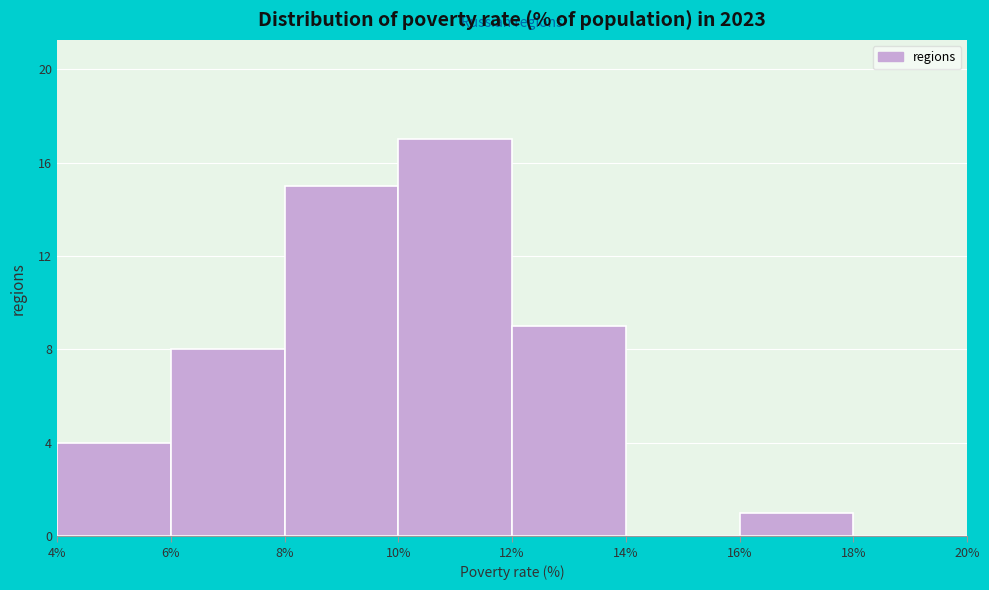

Reading left to right, list every bar in this chart as the range it spans on the x-axis followed by its height. The values are not printed on the chart, so give them approximately, as read against the axis.

4% to 6%: 4
6% to 8%: 8
8% to 10%: 15
10% to 12%: 17
12% to 14%: 9
14% to 16%: 0
16% to 18%: 1
18% to 20%: 0